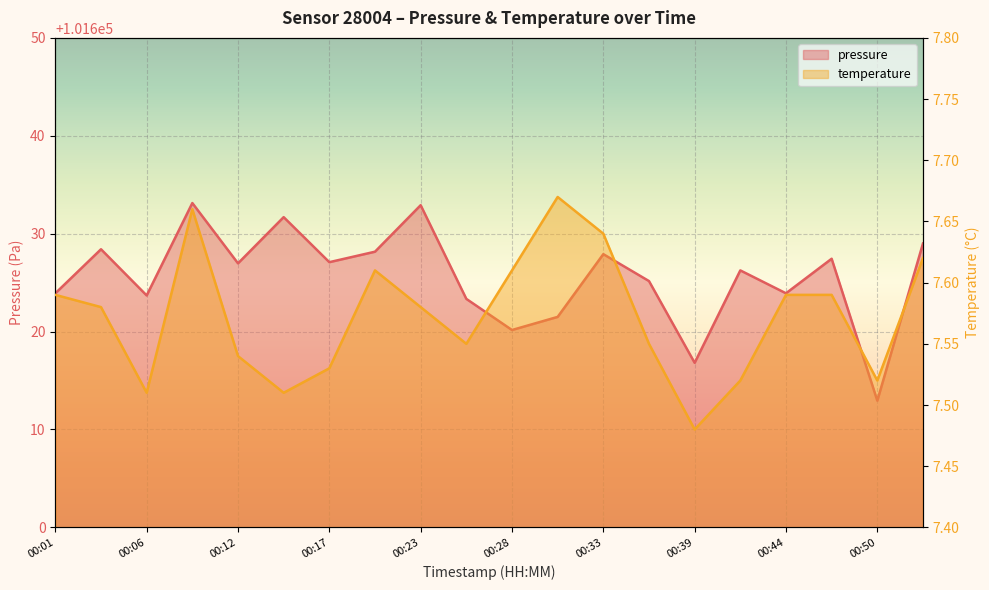

What are all the series names shown in the legend?

pressure, temperature